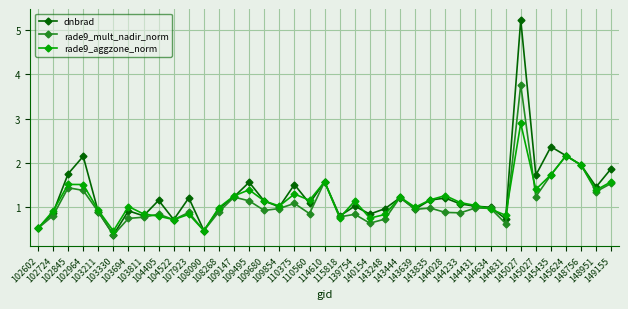

True or false: rade9_mult_nadir_norm has a value of 0.4 at 103330.

True